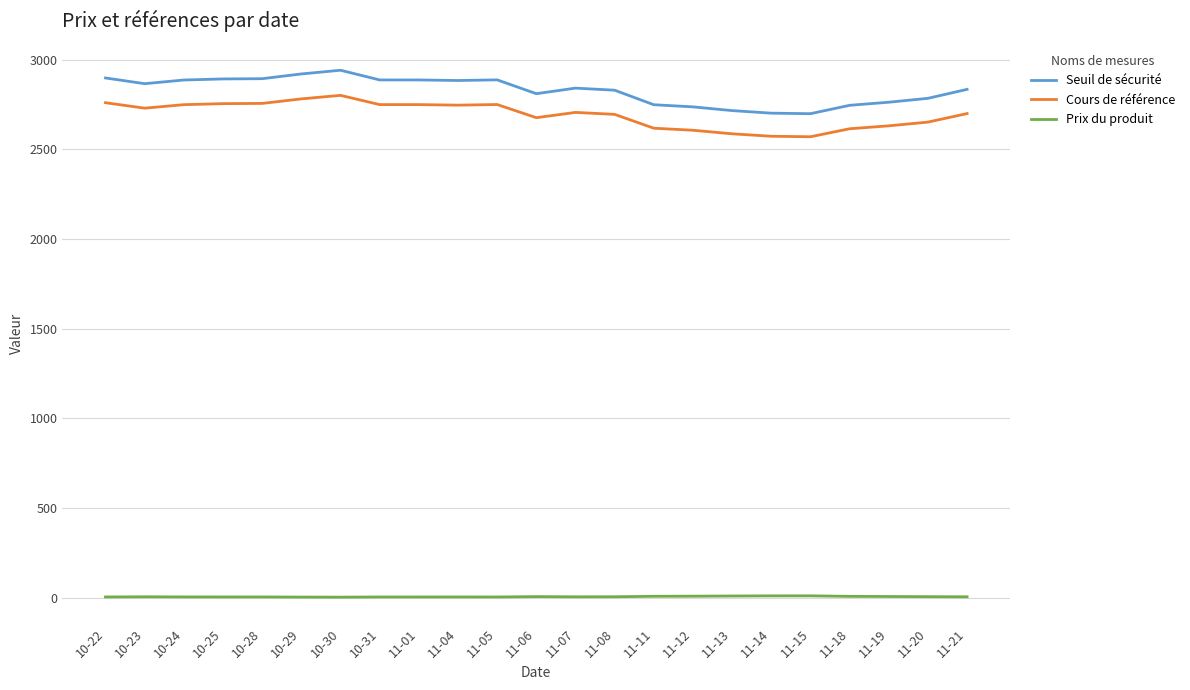

Is the value of Cours de référence at 11-04 greater than the value of Seuil de sécurité at 11-04?

No